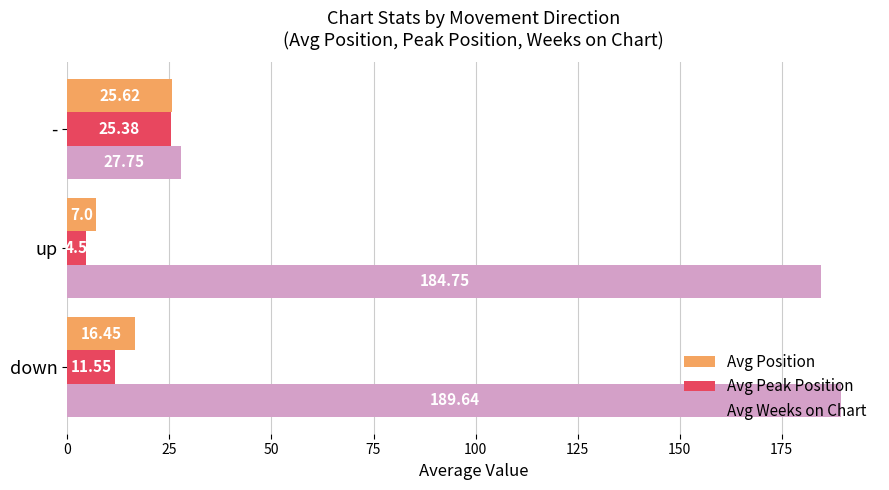

Where is Avg Position nearest to the value 16?

down